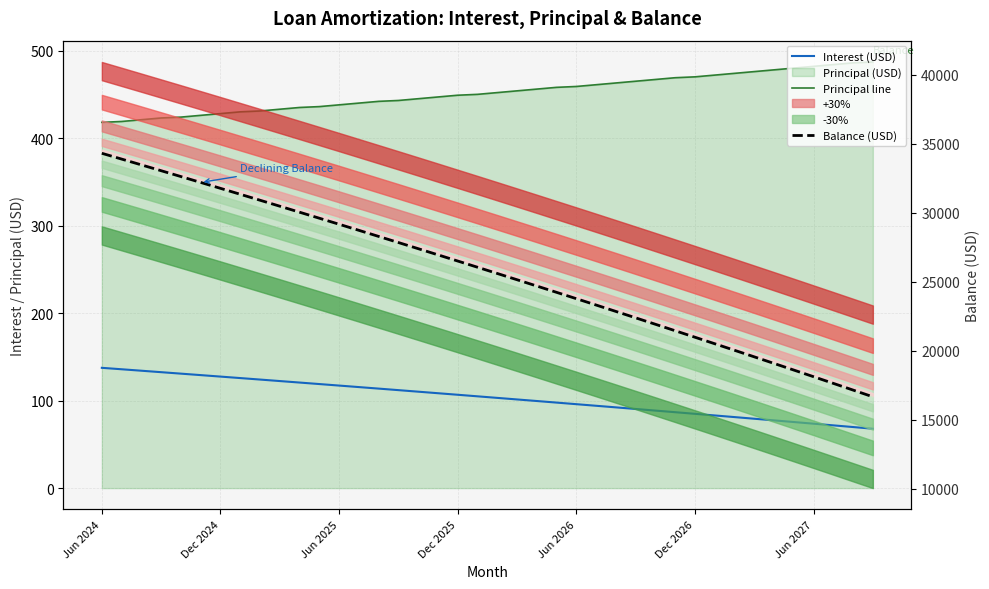

Rank the categories by Interest (USD) value from highest to lowest.

Jun 2024, Dec 2024, Jun 2025, Dec 2025, Jun 2026, Dec 2026, Jun 2027, 7, 8, 9, 10, 11, 12, 13, 14, 15, 16, 17, 18, 19, 20, 21, 22, 23, 24, 25, 26, 27, 28, 29, 30, 31, 32, 33, 34, 35, 36, 37, 38, 39